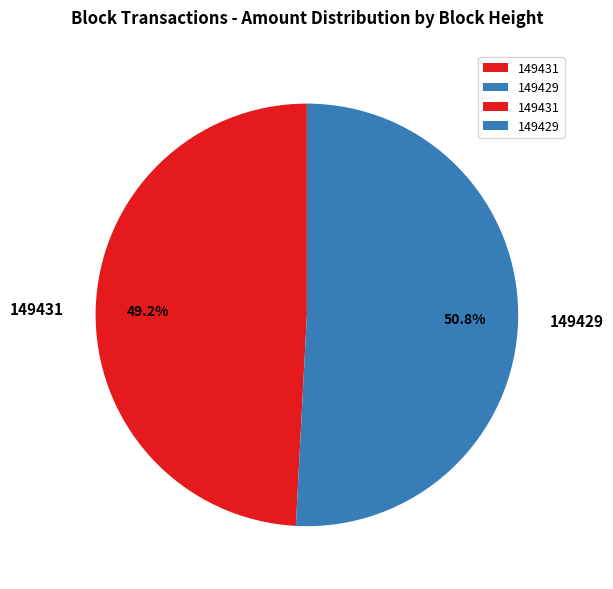

Is 149429 the majority of the pie?

Yes